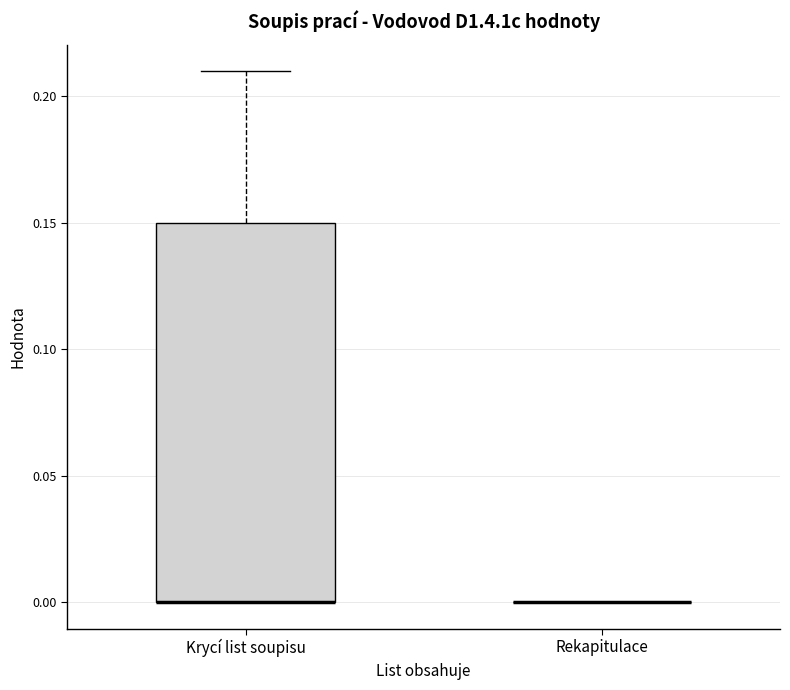

Reading left to right, read every box against the y-axis: the position of its median line, the range the box covers, and the ends of its whiskers. The values are not printed on the chart, so give them approximately, as read against the axis.

Krycí list soupisu: median 0.00 (drawn on the box's lower edge), box 0.00 to 0.15, whiskers 0.00 to 0.21
Rekapitulace: box collapsed to a line at 0.00, whiskers 0.00 to 0.00